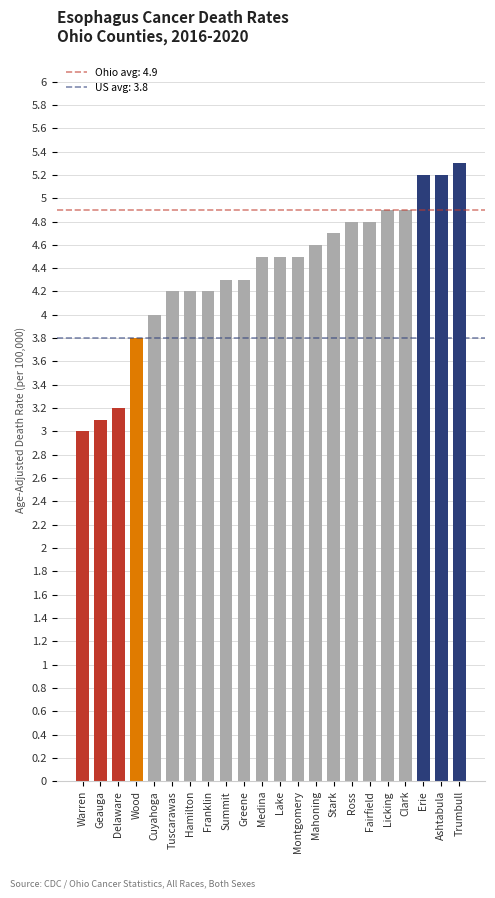

Approximately how many times larger is the value at Summit compared to Wood?

1.1